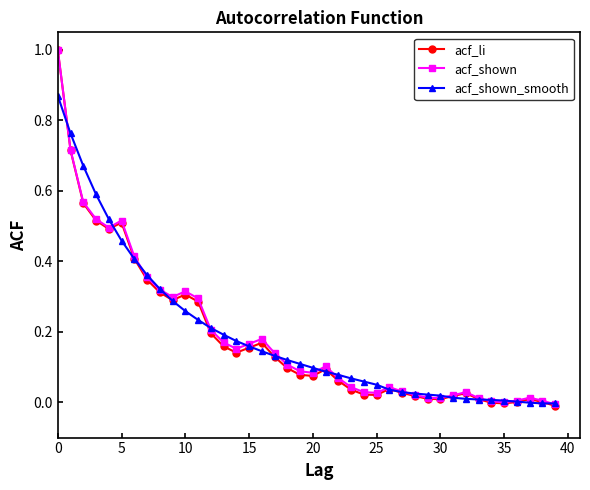

In acf_li, how many points are lower than both neighbors (excluding endpoints)?

7